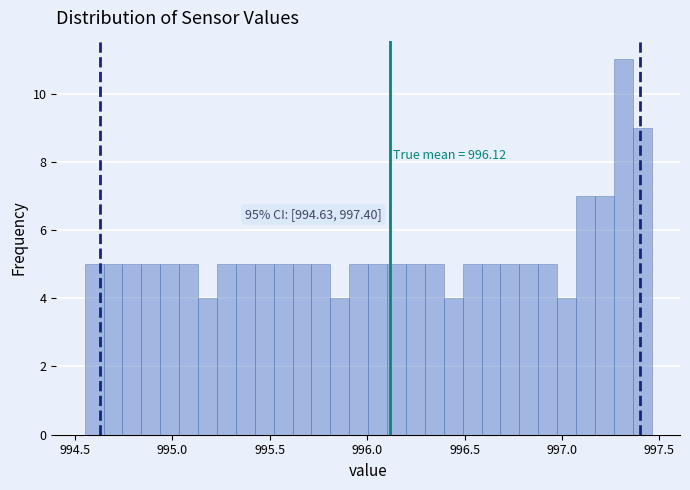

Around what value on the x-axis is the tallest bar? Give the approximate position of its centre, as read against the axis.

997.30